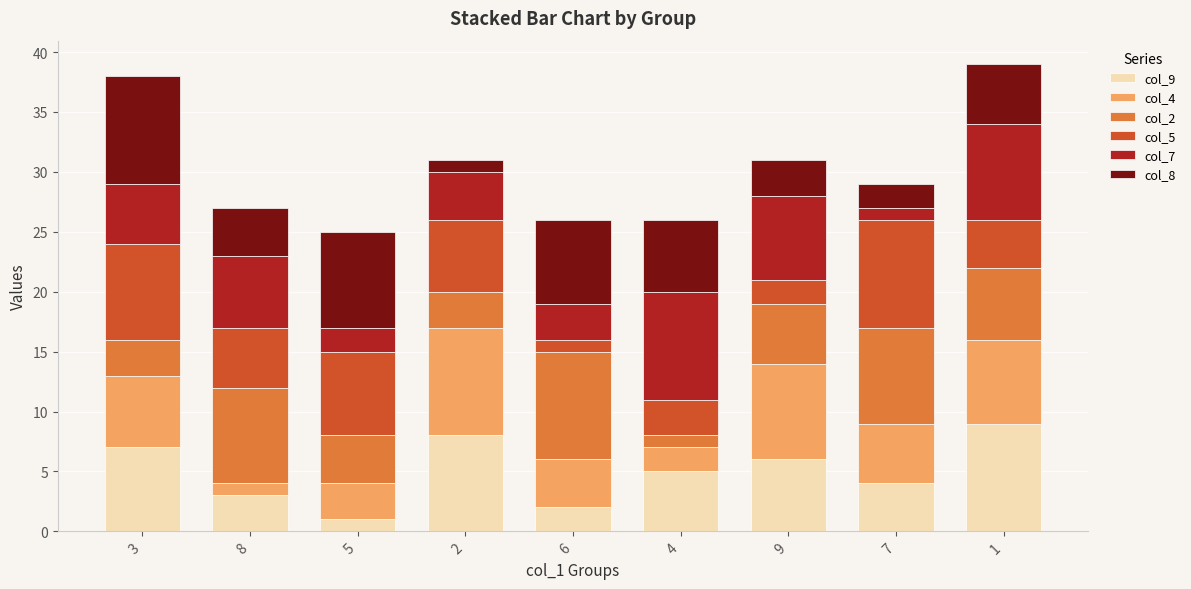

Count the number of data series in this chart.

6